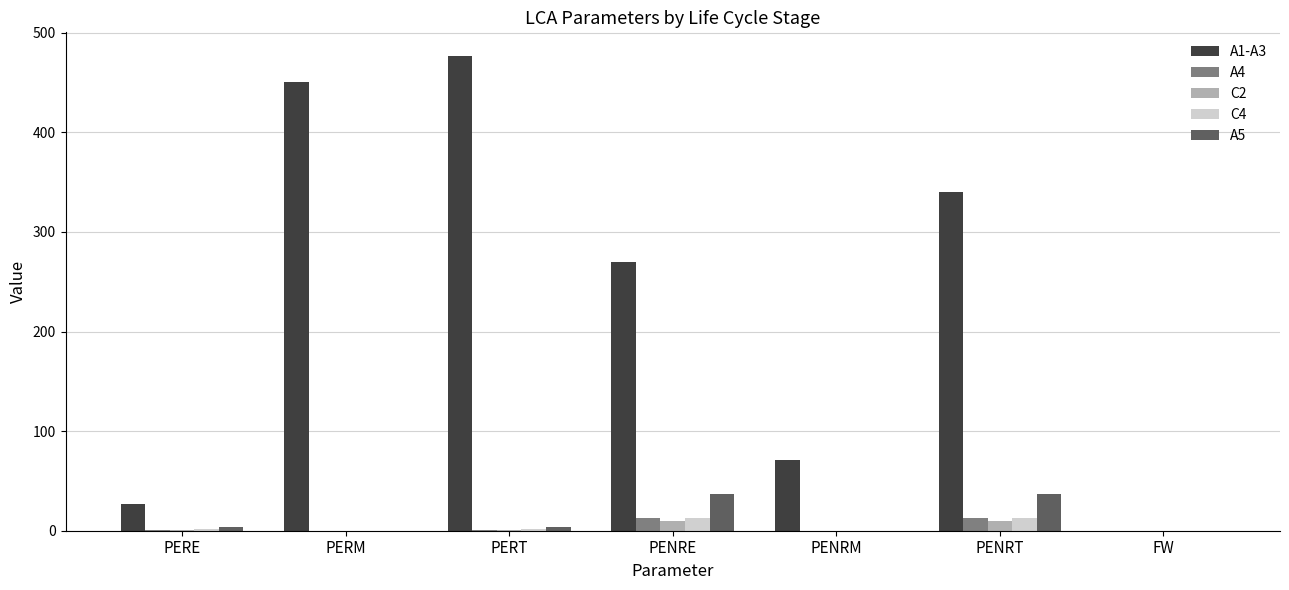

What is the greatest value displayed?

476.5